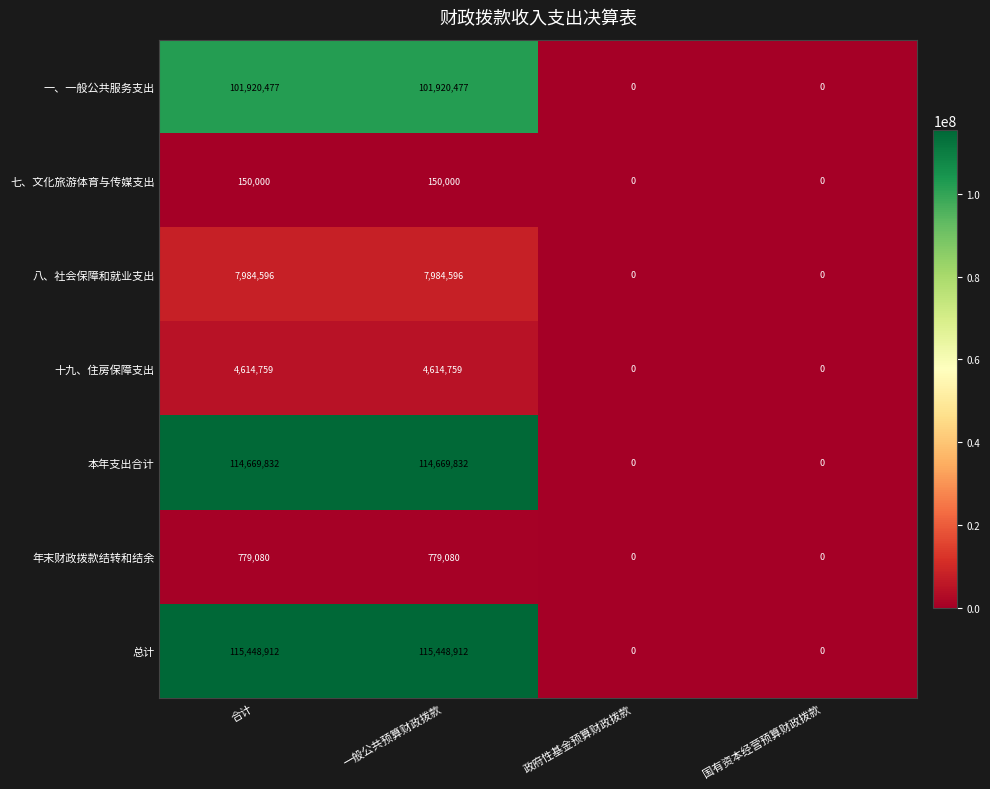

At how many categories does at least one series exceed 99068883?

2